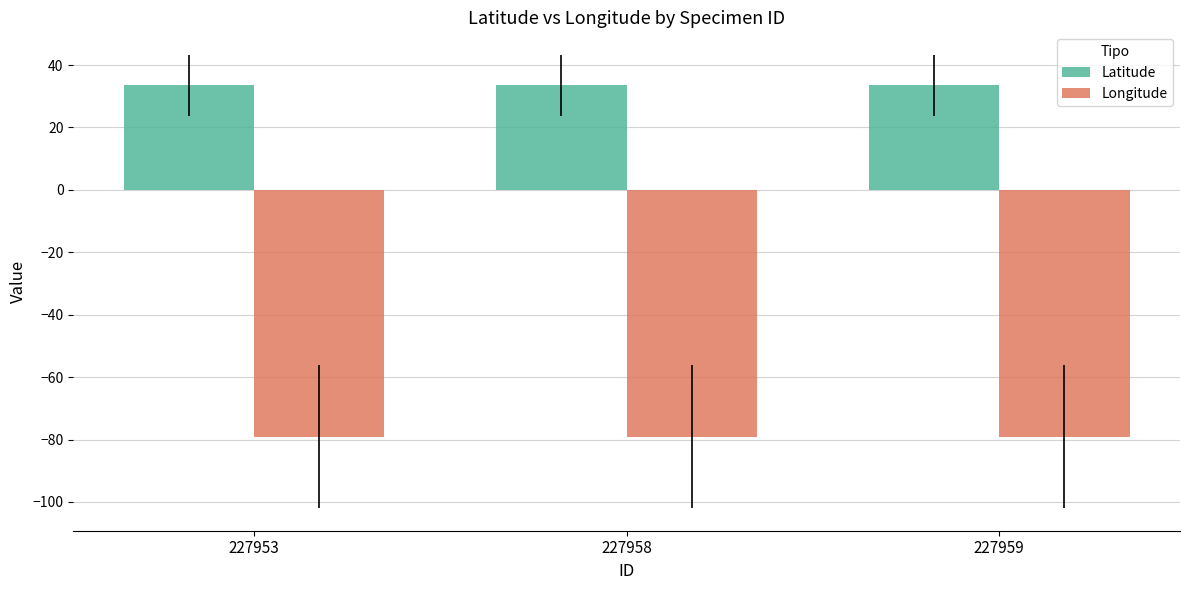

Rank the series by their maximum value, from lowest to highest.

Longitude, Latitude